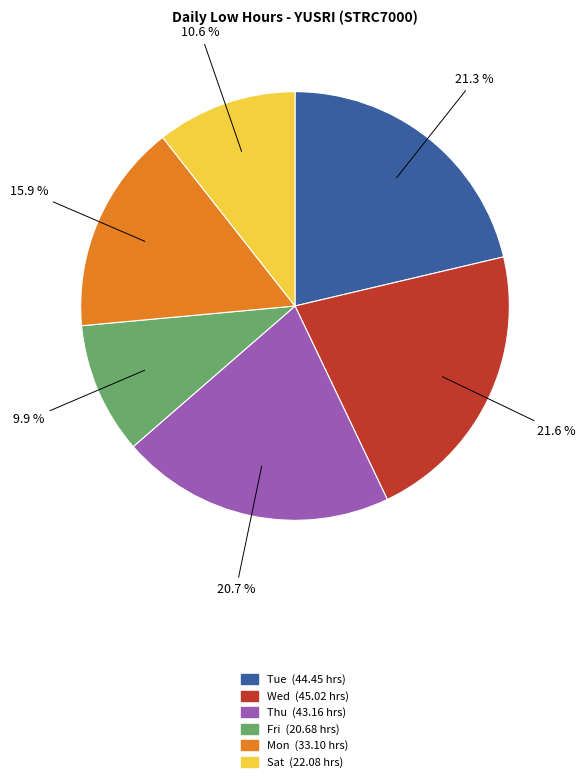

Is there a majority slice in this chart?

No